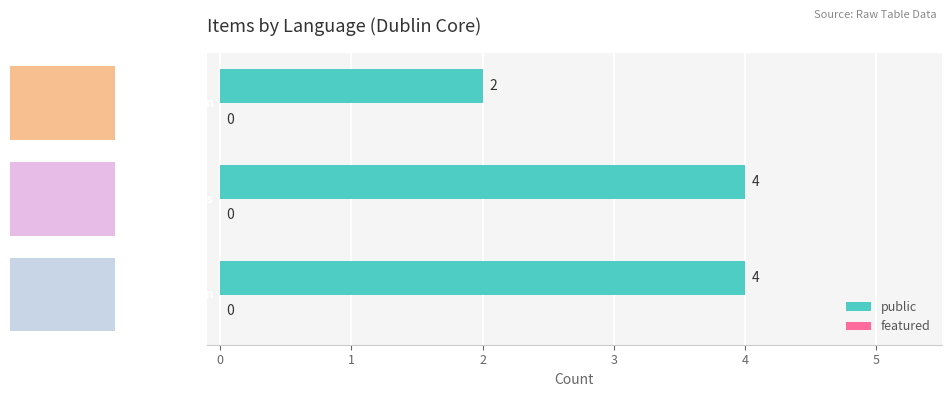

What is the sum of all public values?

10